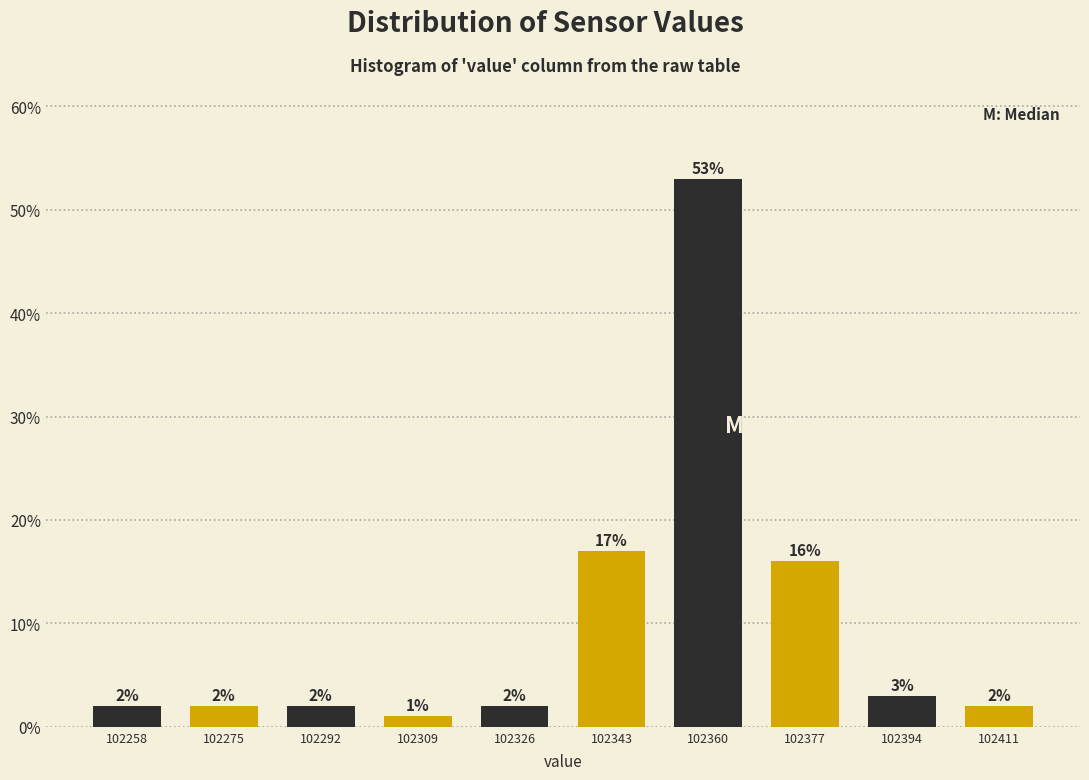

Reading left to right, list every bar in this chart as the range it spans on the x-axis followed by its height. The bar edges are not printed on the chart, so give them approximately, as read against the axis.

102250 to 102267: 2
102267 to 102284: 2
102284 to 102301: 2
102301 to 102318: 1
102318 to 102335: 2
102335 to 102352: 17
102352 to 102369: 53
102369 to 102386: 16
102386 to 102403: 3
102403 to 102420: 2